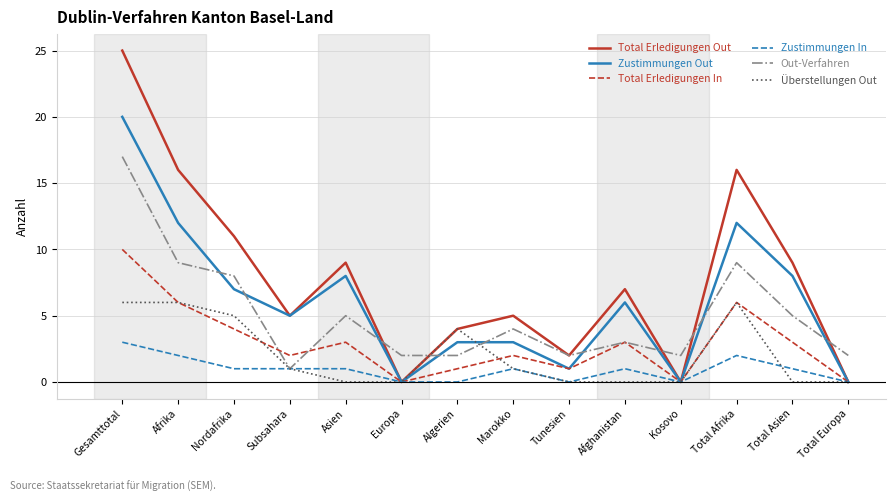

What is the sum of the Zustimmungen Out values at Total Afrika and Afghanistan?

18